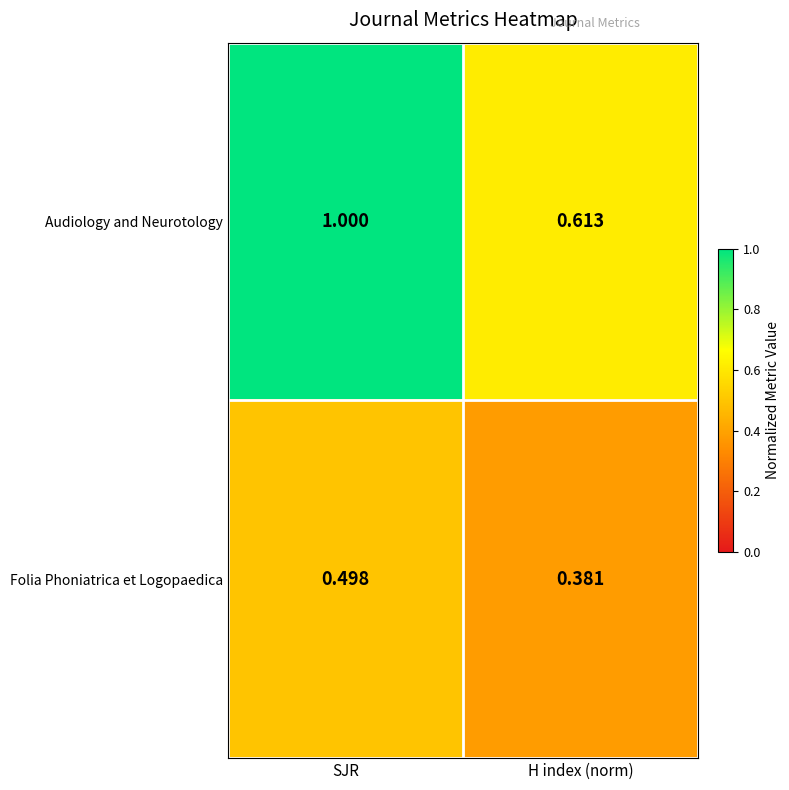

At how many categories does at least one series exceed 0?

2